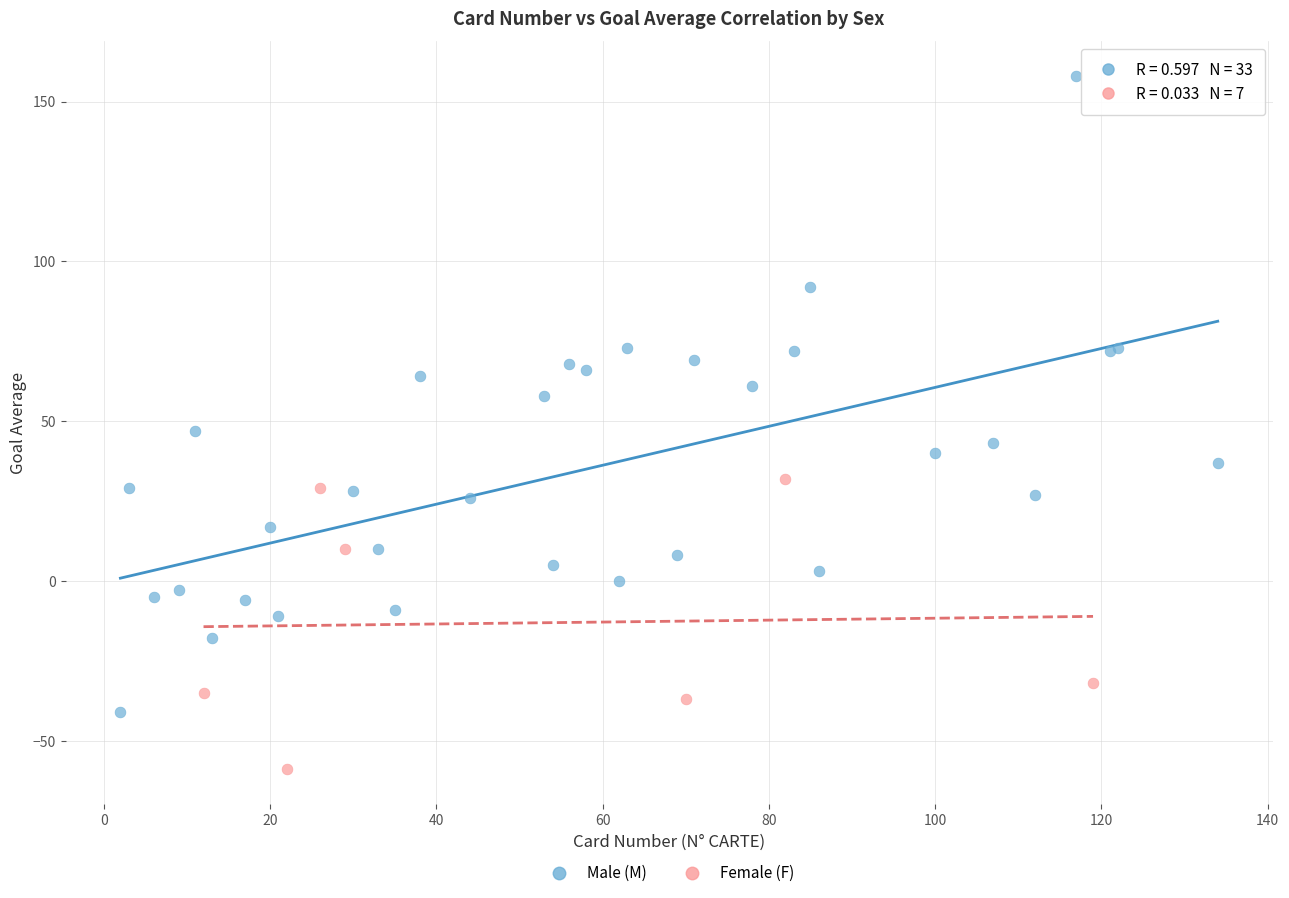

Which series reaches the minimum Y coordinate?

Female (F)